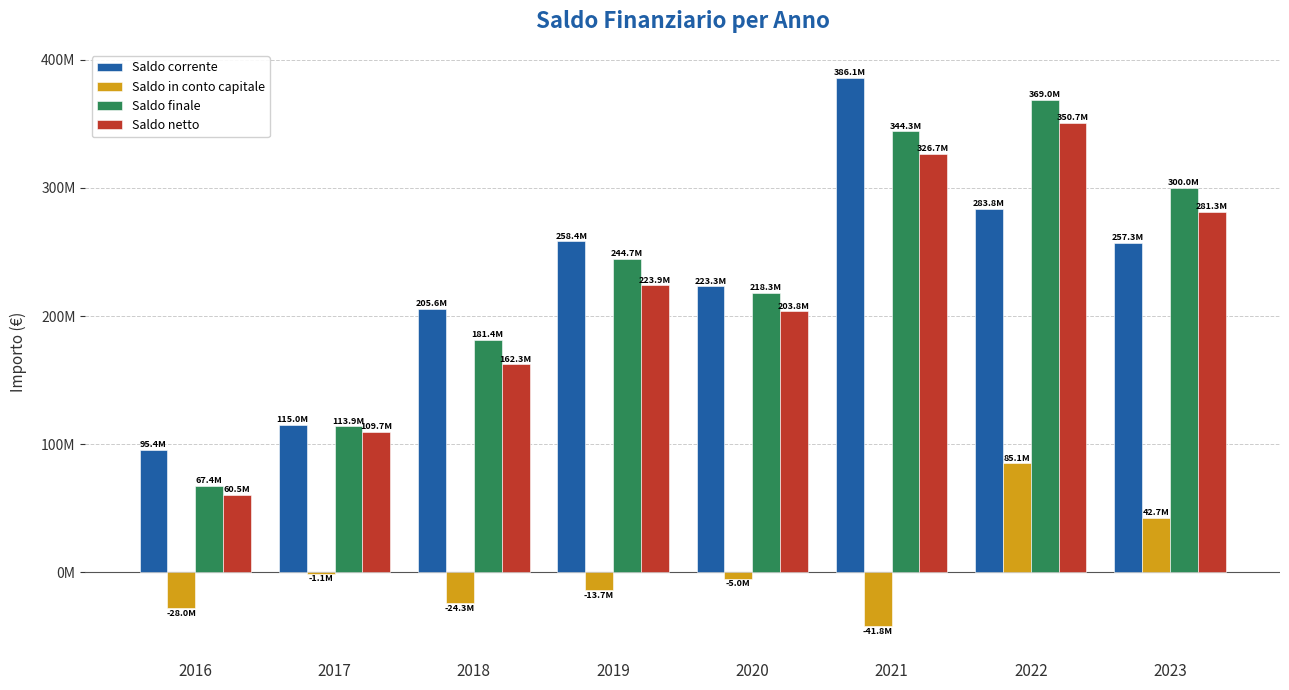

What is the maximum value for Saldo finale?

368982486.6